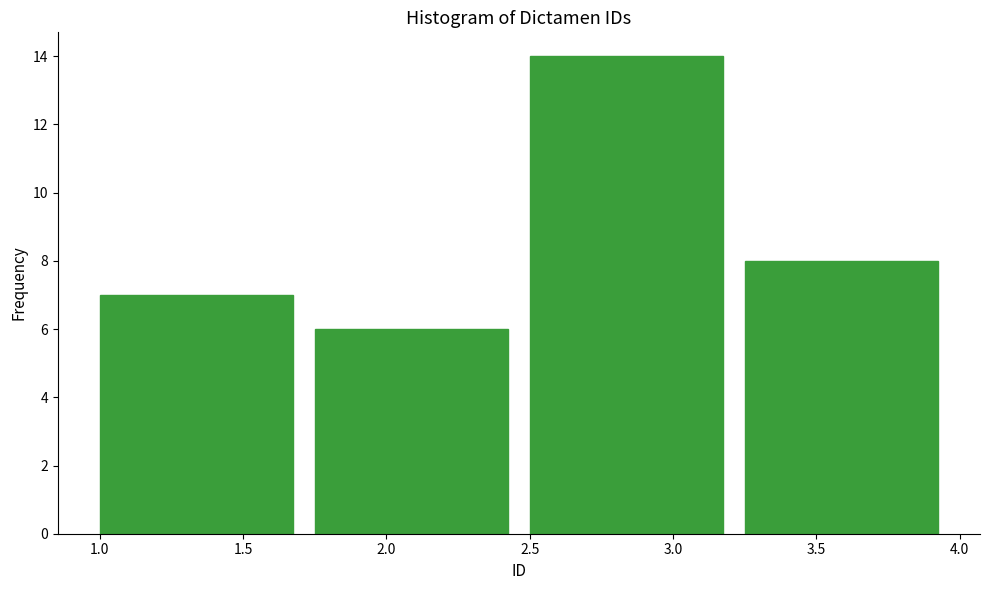

What is the height of the bar covering 3.25 to 4.00 on the x-axis? The values are not printed on the chart, so give them approximately, as read against the axis.

8